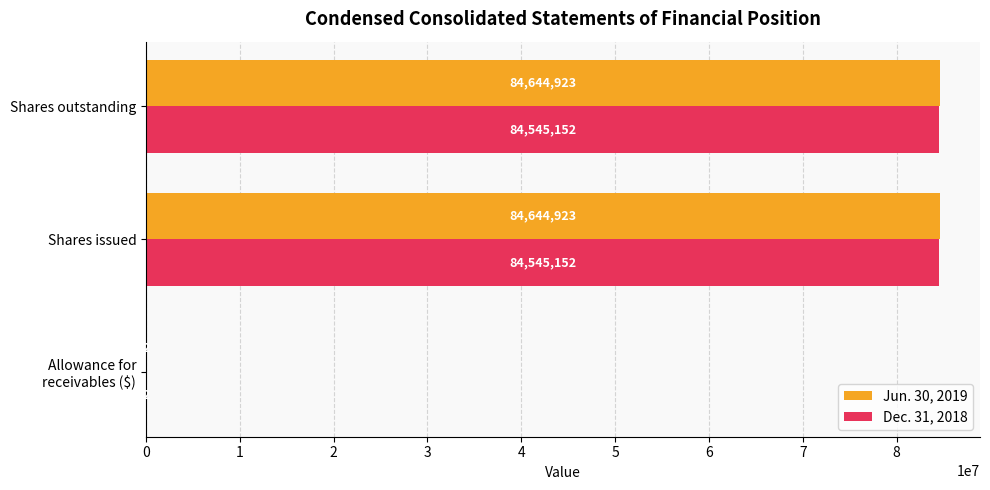

What is the sum of all Dec. 31, 2018 values?

169090306